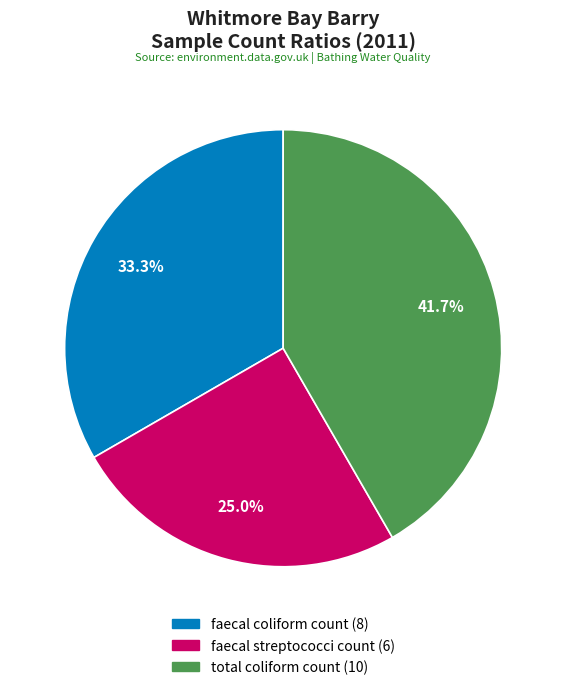

Is it true that total coliform count is 28% of the pie?

False